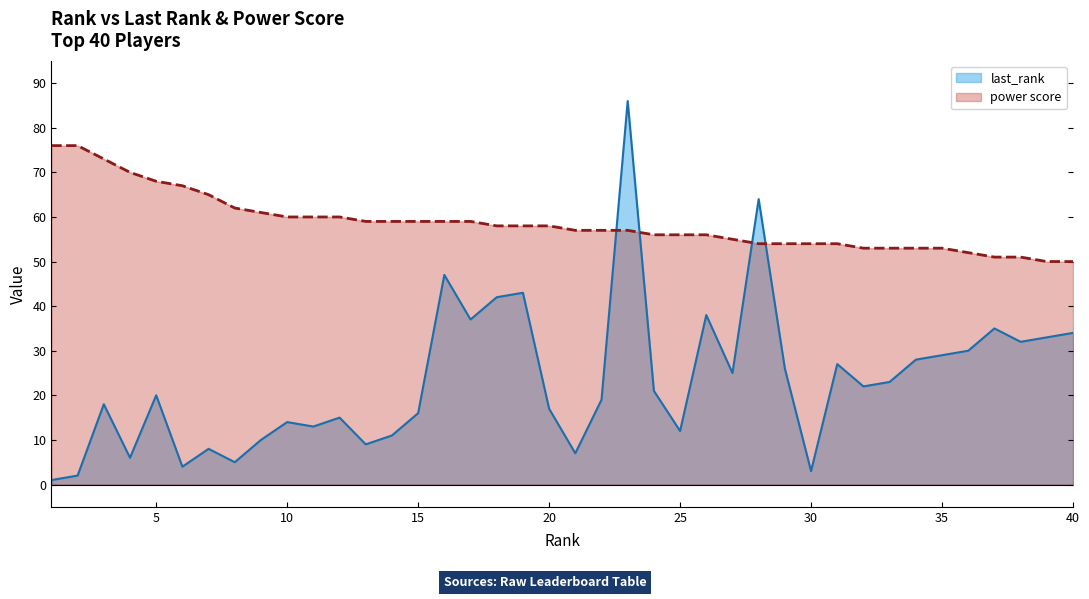

What is the maximum value for last_rank?

86